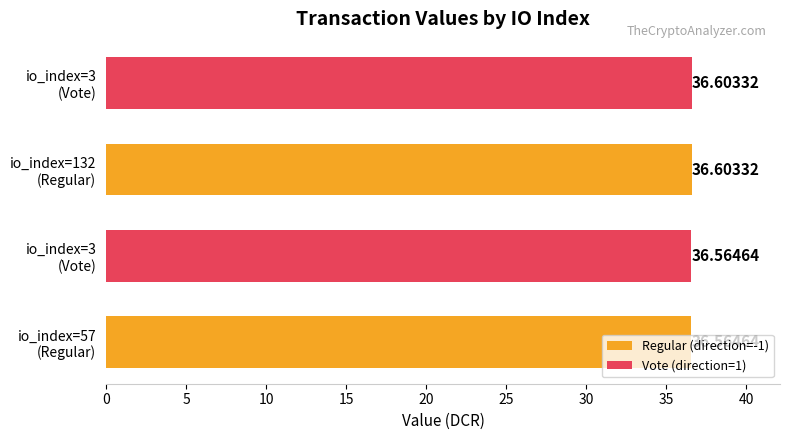

What is the average value of the Regular (direction=-1) series?

36.6